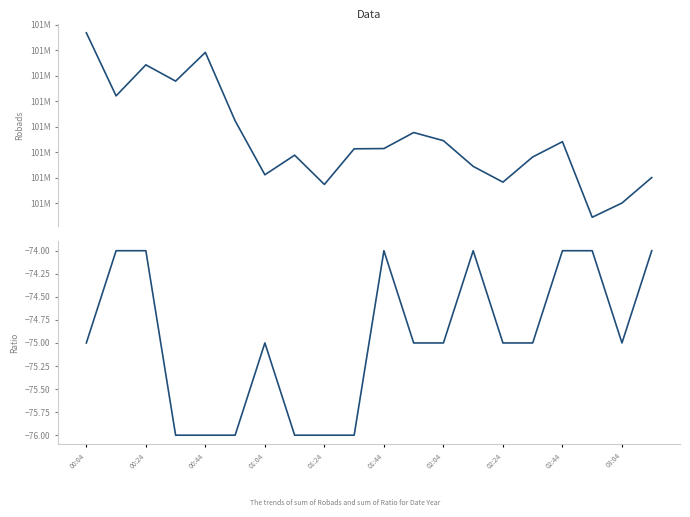

True or false: BME280_pressure has more than 0 points higher than both neighbors.

True